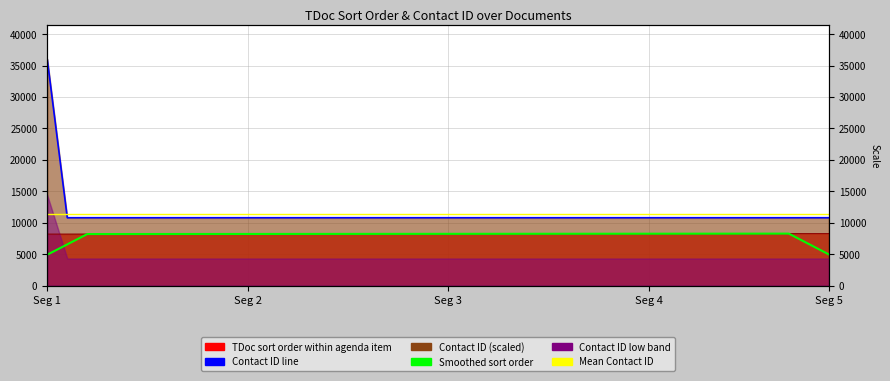

Which has a higher value, 5 or Seg 5?

5